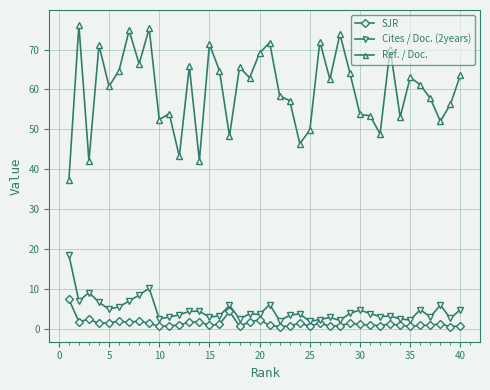

Which series has the widest spread of values?

Ref. / Doc.